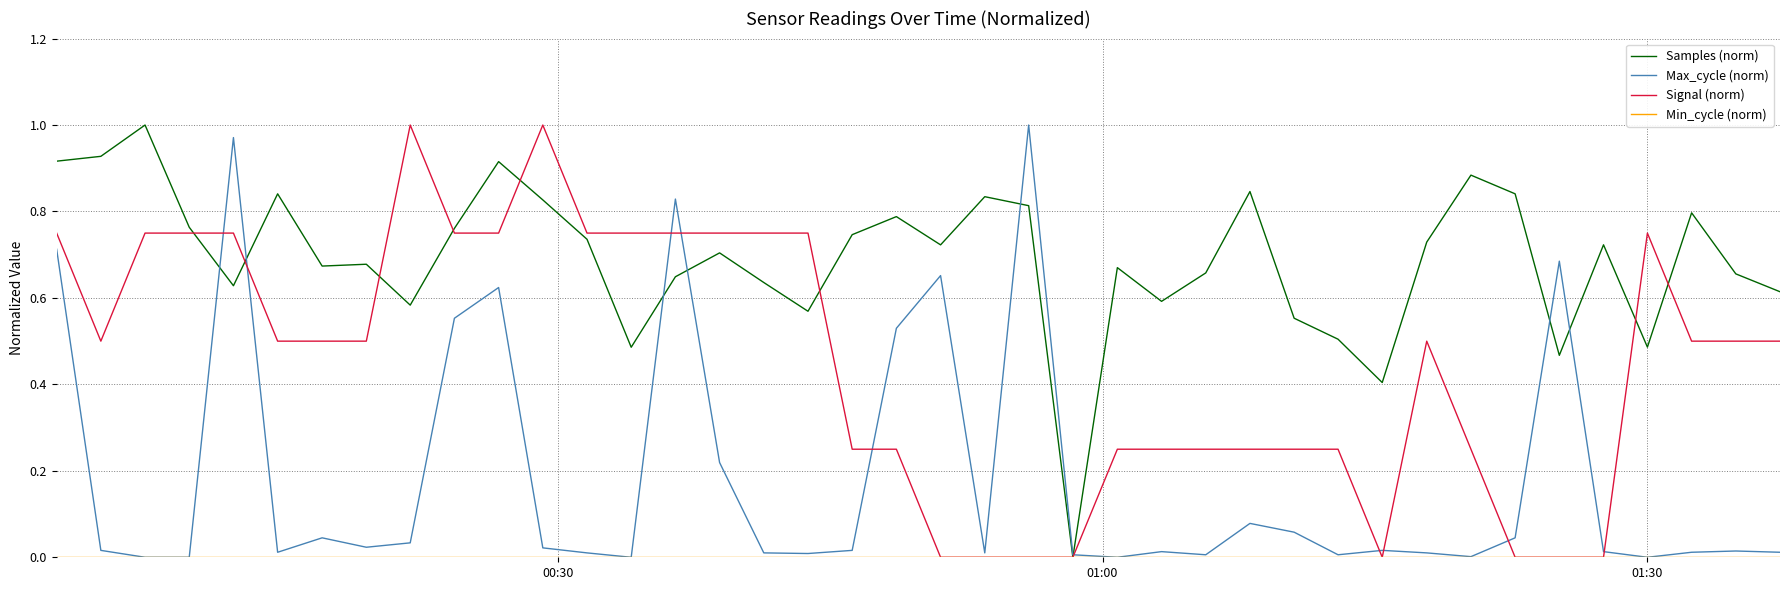

Which series has the largest total across all categories?

Samples (norm)